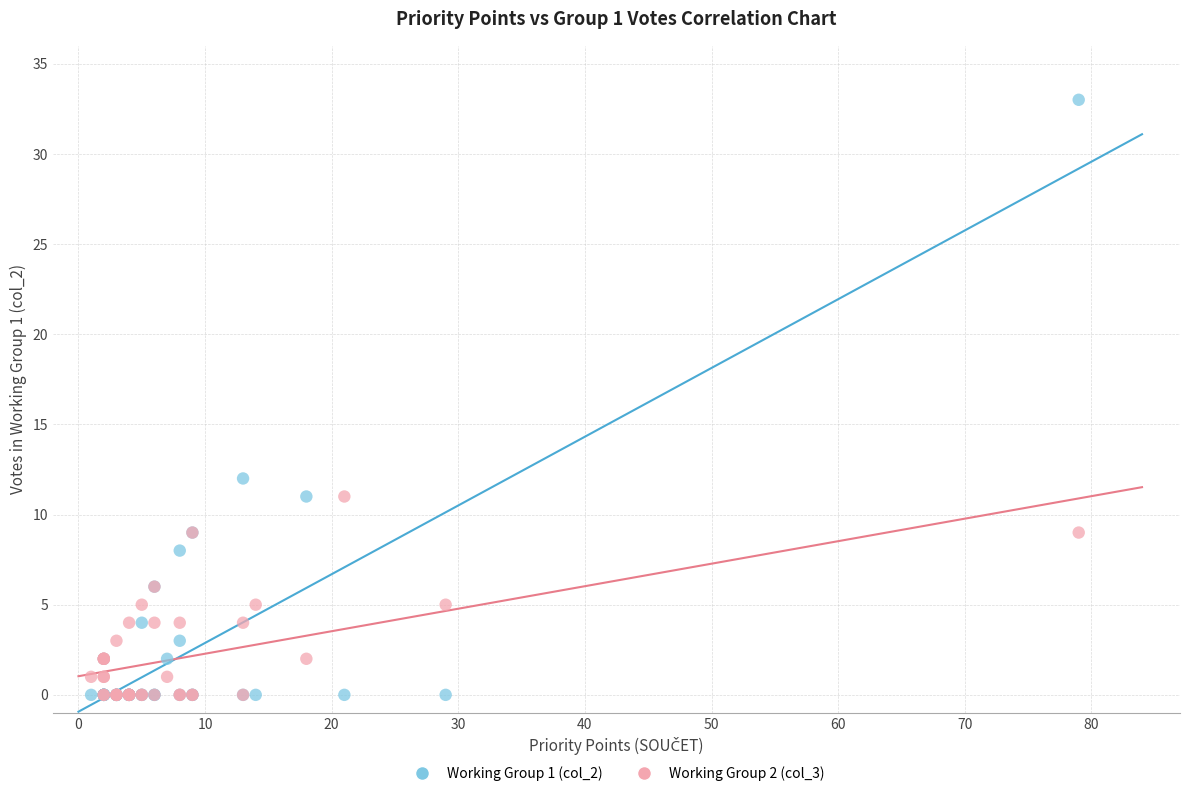

Which series has the largest Y range (max minus min)?

Working Group 1 (col_2)